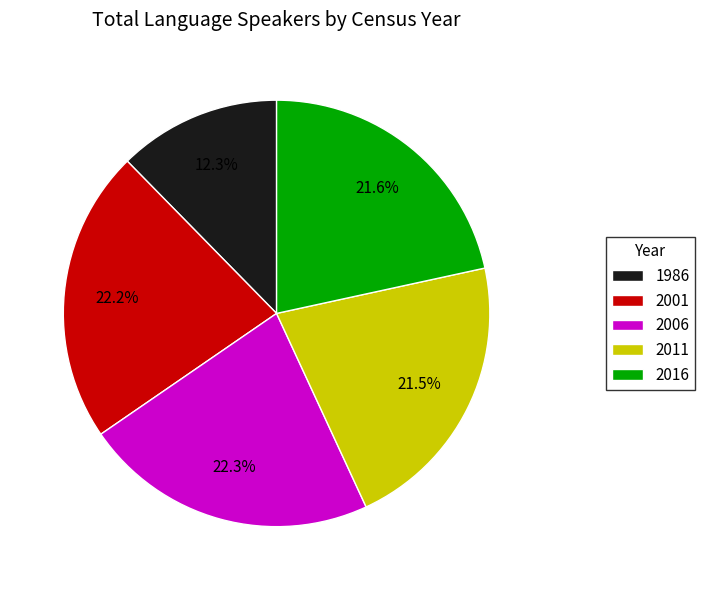

Between 2001 and 2011, which is larger?

2001